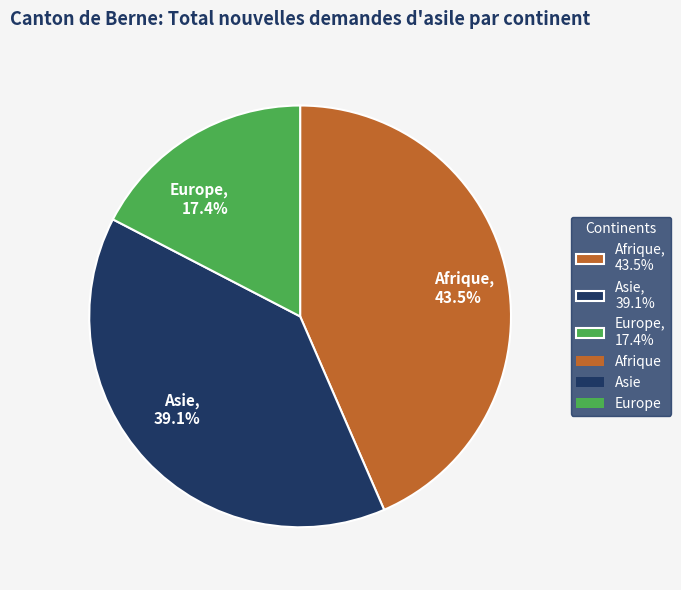

Combined, what portion of the pie is Afrique and Europe?

60.9%